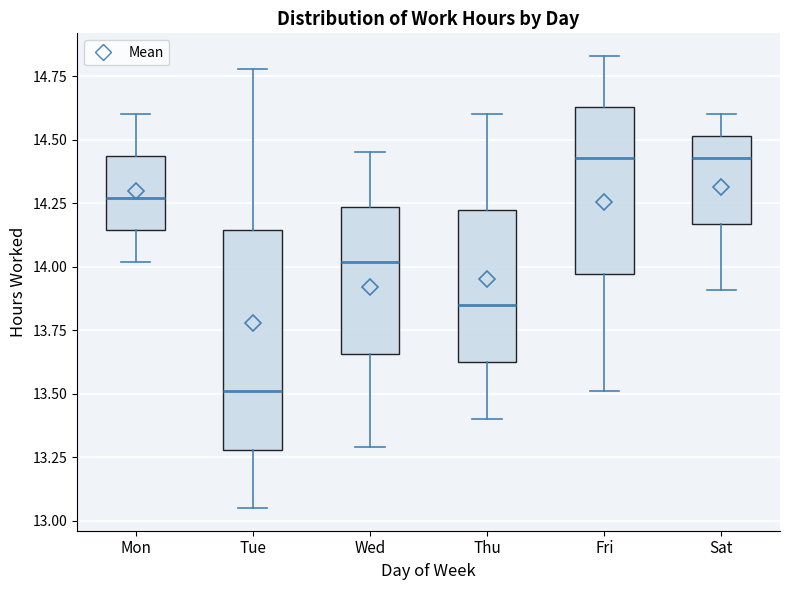

Reading left to right, read every box against the y-axis: the position of its median line, the range the box covers, and the ends of its whiskers. The values are not printed on the chart, so give them approximately, as read against the axis.

Mon: median 14.25, box 14.15 to 14.45, whiskers 14.00 to 14.60
Tue: median 13.50, box 13.30 to 14.15, whiskers 13.05 to 14.80
Wed: median 14.00, box 13.65 to 14.25, whiskers 13.30 to 14.45
Thu: median 13.85, box 13.65 to 14.25, whiskers 13.40 to 14.60
Fri: median 14.45, box 13.95 to 14.65, whiskers 13.50 to 14.85
Sat: median 14.45, box 14.15 to 14.50, whiskers 13.90 to 14.60